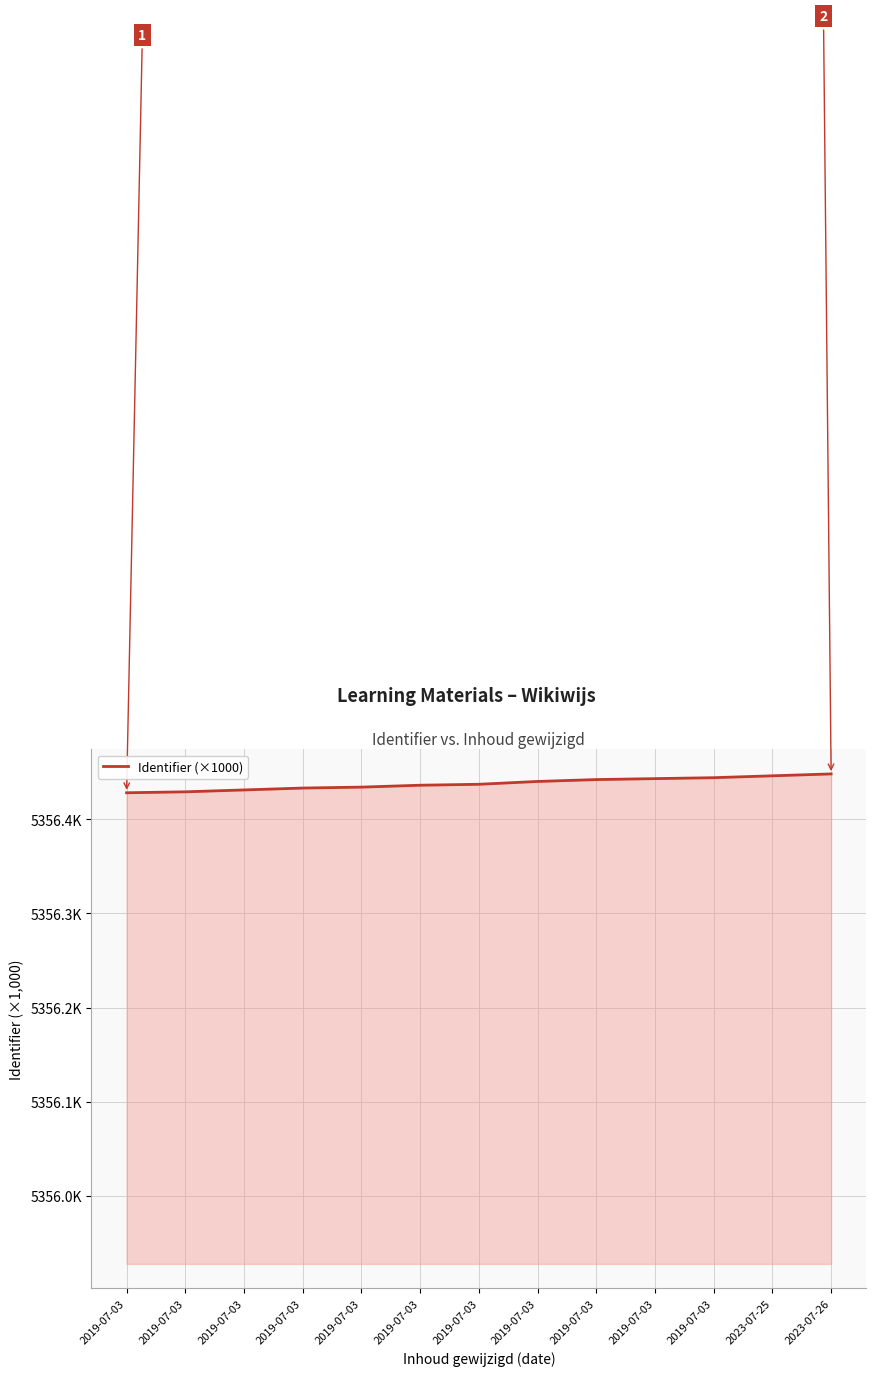

Is this an area chart (filled region under the line)?

Yes